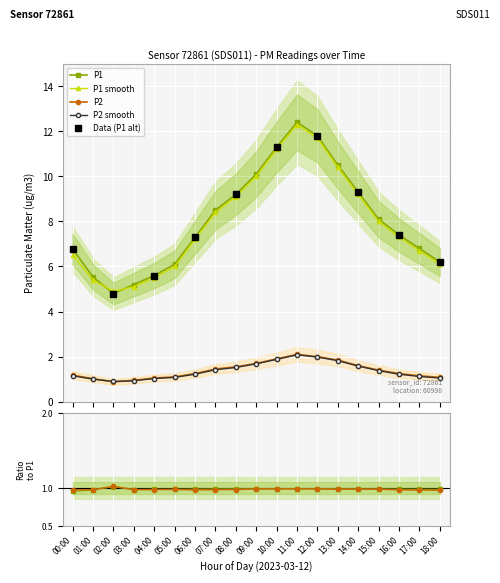

At 03:00, list the series in order from largest to smallest.

P1, P1_smooth, P2, P2_smooth